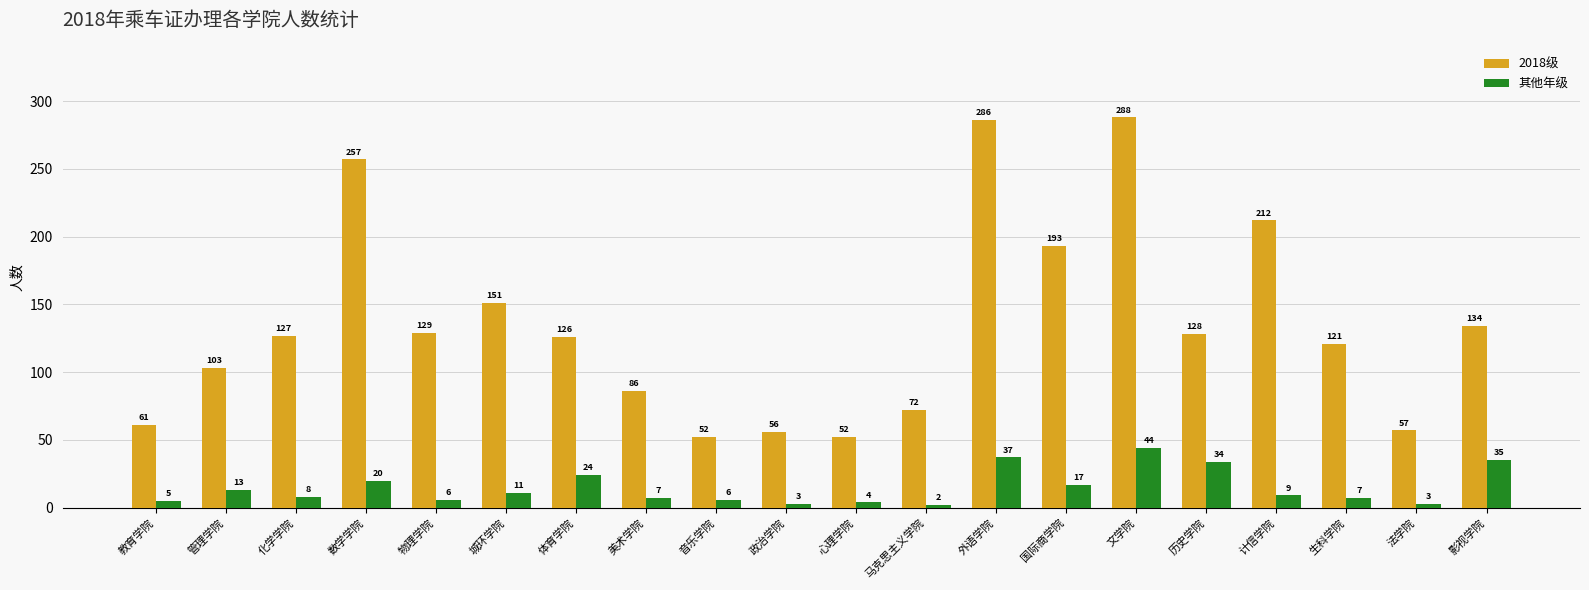

Which category has the lowest value in the 其他年级 series?

马克思主义学院